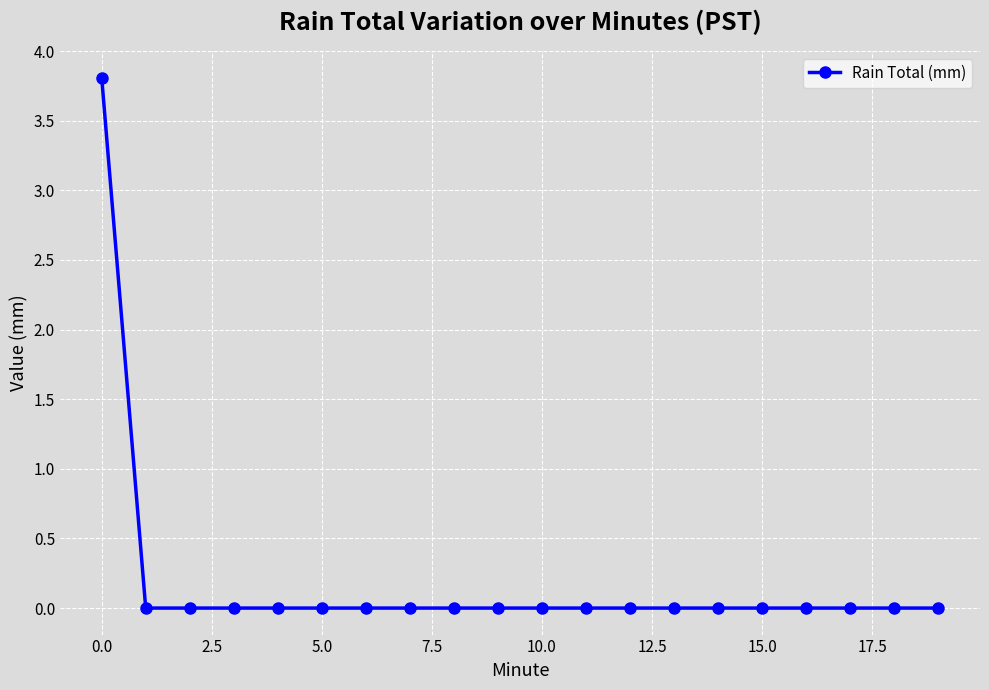

Reading right to left, list all the values displayed in this chart.

0.0	0.0	0.0	0.0	0.0	0.0	0.0	0.0	0.0	0.0	0.0	0.0	0.0	0.0	0.0	0.0	0.0	0.0	0.0	3.8